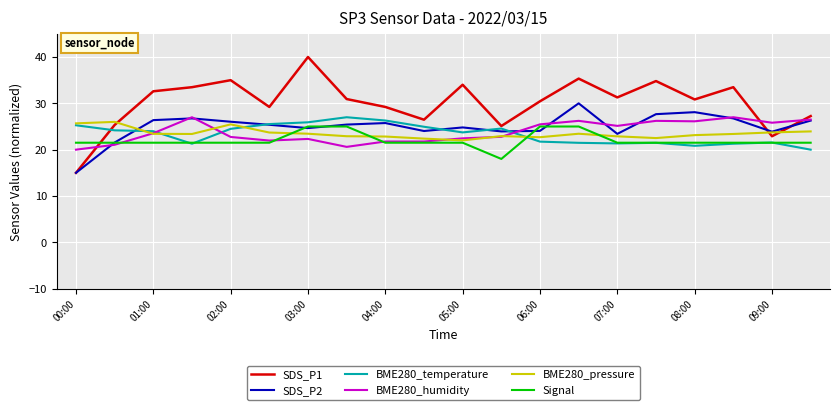

How many times do SDS_P1 and BME280_temperature cross each other?

1